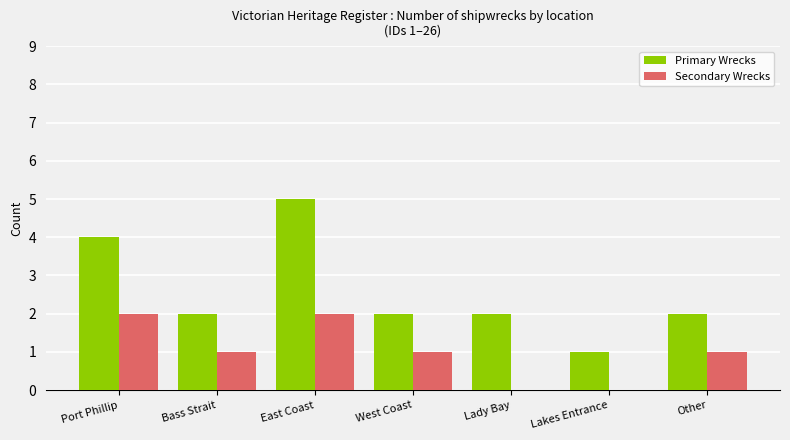

Is the value of Primary Wrecks at East Coast greater than the value of Secondary Wrecks at East Coast?

Yes